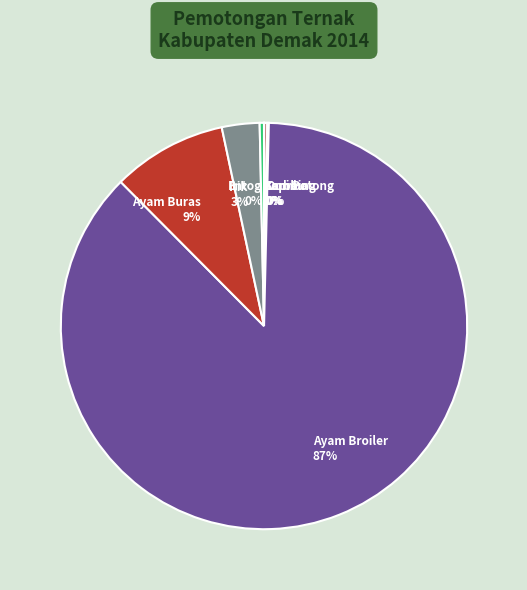

To the nearest percent, what is the average slice percentage?

12%